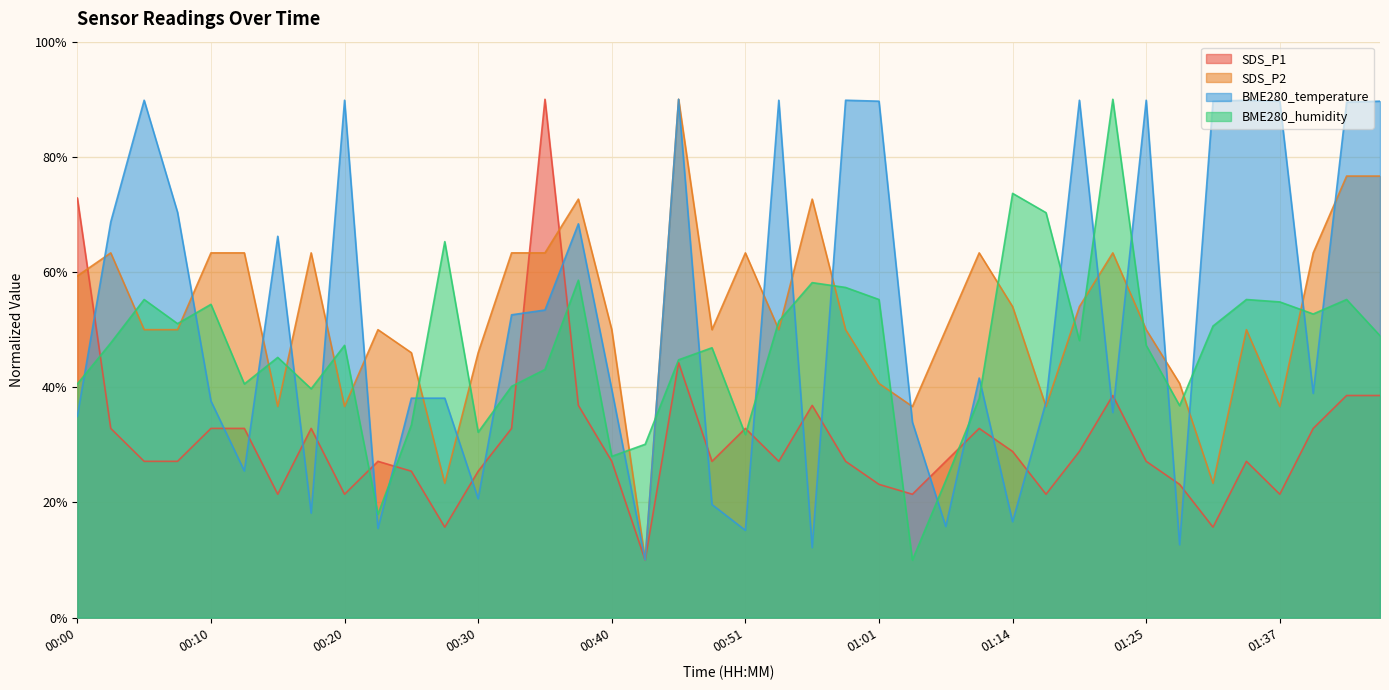

Reading left to right, transcribe all the data shown in this chart.

SDS_P1: 00:00=72.9	00:03=32.9	00:05=27.1	00:08=27.1	00:10=32.9	00:13=32.9	00:15=21.4	00:18=32.9	00:20=21.4	00:23=27.1	00:25=25.4	00:28=15.7	00:30=25.4	00:33=32.9	00:35=90.0	00:38=36.9	00:40=27.1	00:43=10.0	00:45=44.3	00:48=27.1	00:51=32.9	00:53=27.1	00:56=36.9	00:58=27.1	01:01=23.1	01:06=21.4	01:09=27.1	01:11=32.9	01:14=28.9	01:16=21.4	01:19=28.9	01:22=38.6	01:25=27.1	01:28=23.1	01:31=15.7	01:34=27.1	01:37=21.4	01:39=32.9	01:42=38.6	01:45=38.6
SDS_P2: 00:00=59.3	00:03=63.3	00:05=50.0	00:08=50.0	00:10=63.3	00:13=63.3	00:15=36.7	00:18=63.3	00:20=36.7	00:23=50.0	00:25=46.0	00:28=23.3	00:30=46.0	00:33=63.3	00:35=63.3	00:38=72.7	00:40=50.0	00:43=10.0	00:45=90.0	00:48=50.0	00:51=63.3	00:53=50.0	00:56=72.7	00:58=50.0	01:01=40.7	01:06=36.7	01:09=50.0	01:11=63.3	01:14=54.0	01:16=36.7	01:19=54.0	01:22=63.3	01:25=50.0	01:28=40.7	01:31=23.3	01:34=50.0	01:37=36.7	01:39=63.3	01:42=76.7	01:45=76.7
BME280_temperature: 00:00=34.9	00:03=68.7	00:05=89.8	00:08=70.4	00:10=37.6	00:13=25.5	00:15=66.2	00:18=18.1	00:20=89.8	00:23=15.5	00:25=38.1	00:28=38.1	00:30=20.6	00:33=52.6	00:35=53.4	00:38=68.4	00:40=39.6	00:43=10.0	00:45=90.0	00:48=19.6	00:51=15.2	00:53=89.8	00:56=12.2	00:58=89.8	01:01=89.7	01:06=34.0	01:09=15.8	01:11=41.6	01:14=16.7	01:16=37.4	01:19=89.8	01:22=35.6	01:25=89.8	01:28=12.7	01:31=89.7	01:34=89.8	01:37=89.7	01:39=38.9	01:42=89.5	01:45=89.7
BME280_humidity: 00:00=40.6	00:03=47.7	00:05=55.2	00:08=51.0	00:10=54.4	00:13=40.6	00:15=45.2	00:18=39.7	00:20=47.3	00:23=18.0	00:25=33.5	00:28=65.3	00:30=32.2	00:33=40.2	00:35=43.1	00:38=58.6	00:40=28.0	00:43=30.1	00:45=44.8	00:48=46.9	00:51=31.8	00:53=51.5	00:56=58.2	00:58=57.3	01:01=55.2	01:06=10.0	01:09=23.8	01:11=38.1	01:14=73.7	01:16=70.3	01:19=48.1	01:22=90.0	01:25=47.3	01:28=36.8	01:31=50.6	01:34=55.2	01:37=54.8	01:39=52.7	01:42=55.2	01:45=49.0